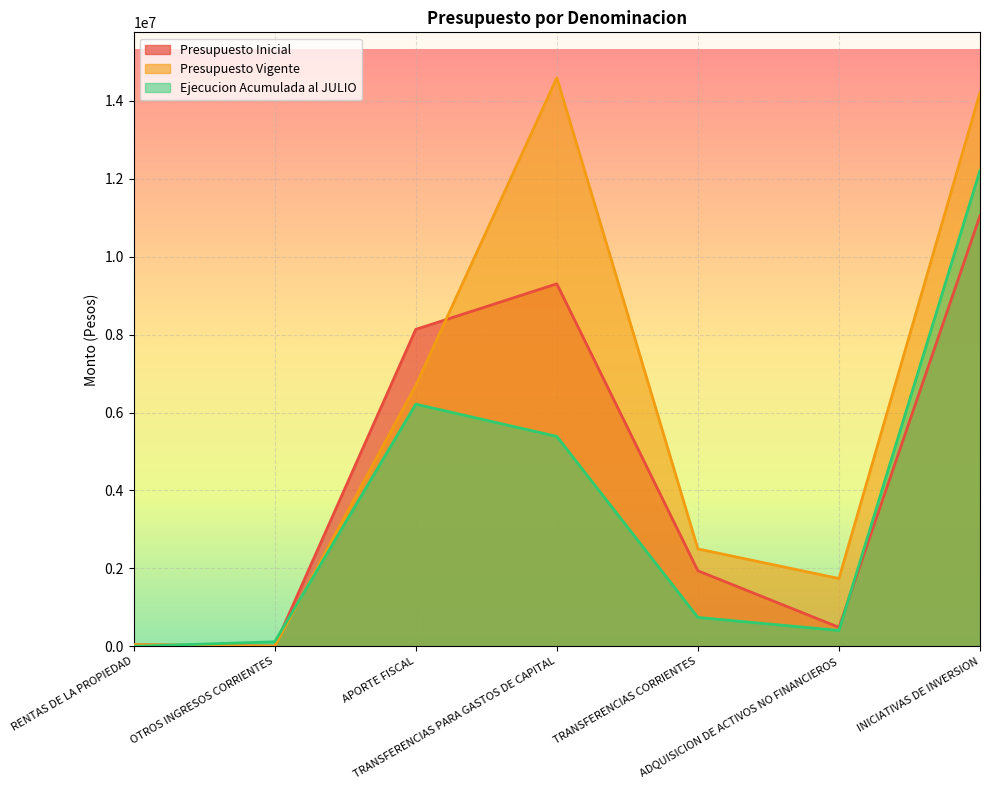

What position from the left is OTROS INGRESOS CORRIENTES?

2